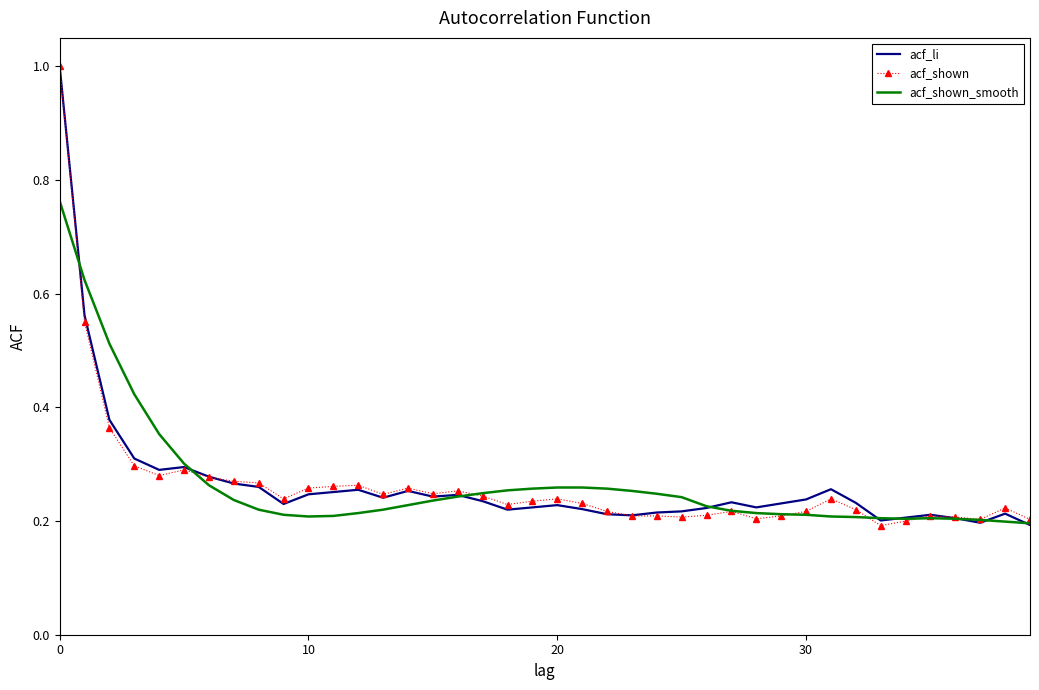

What is the highest value of the acf_shown series?

1.0